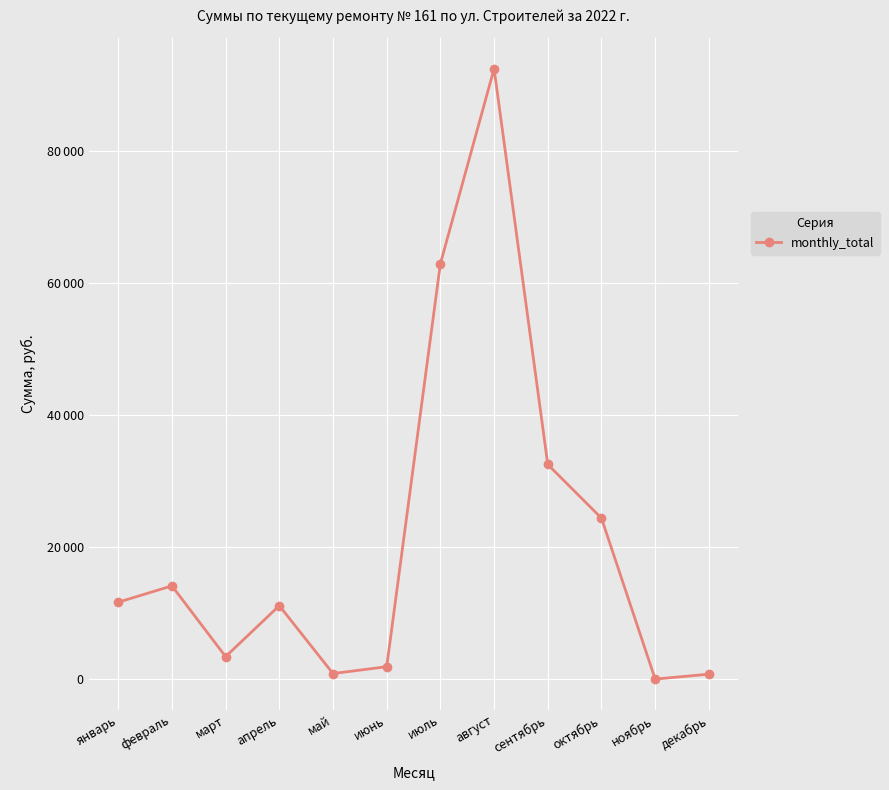

Which label corresponds to the smallest value in the chart?

ноябрь